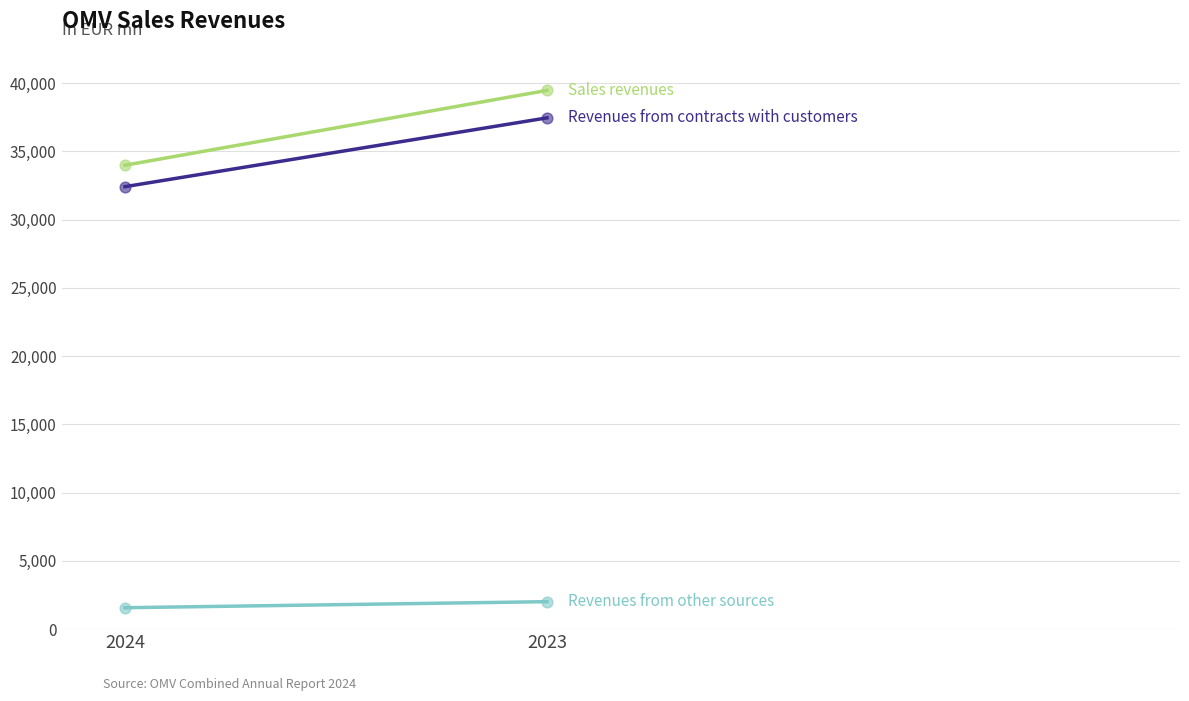

At which category is the sum across all series the highest?

2023